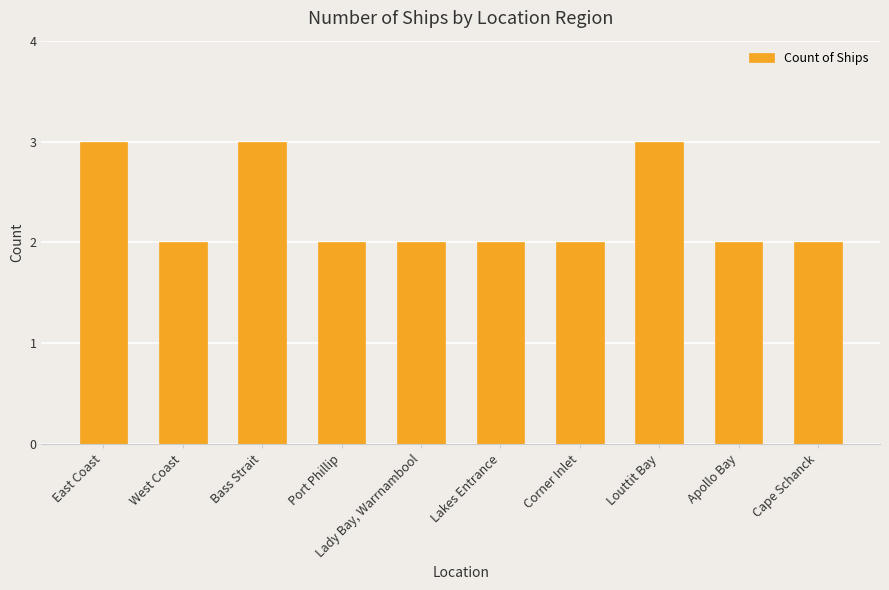

How many bars are there in total?

10